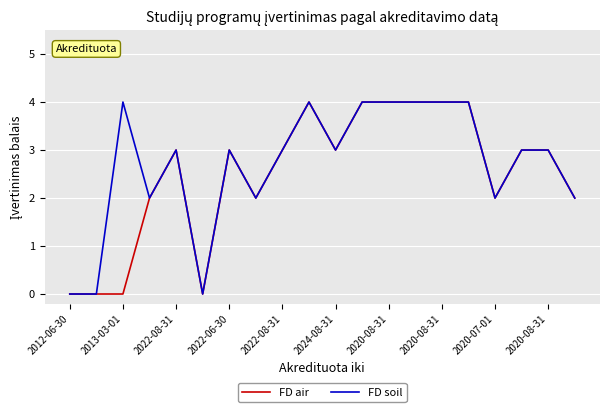

List the series in order of their overall mean, highest first.

FD soil, FD air